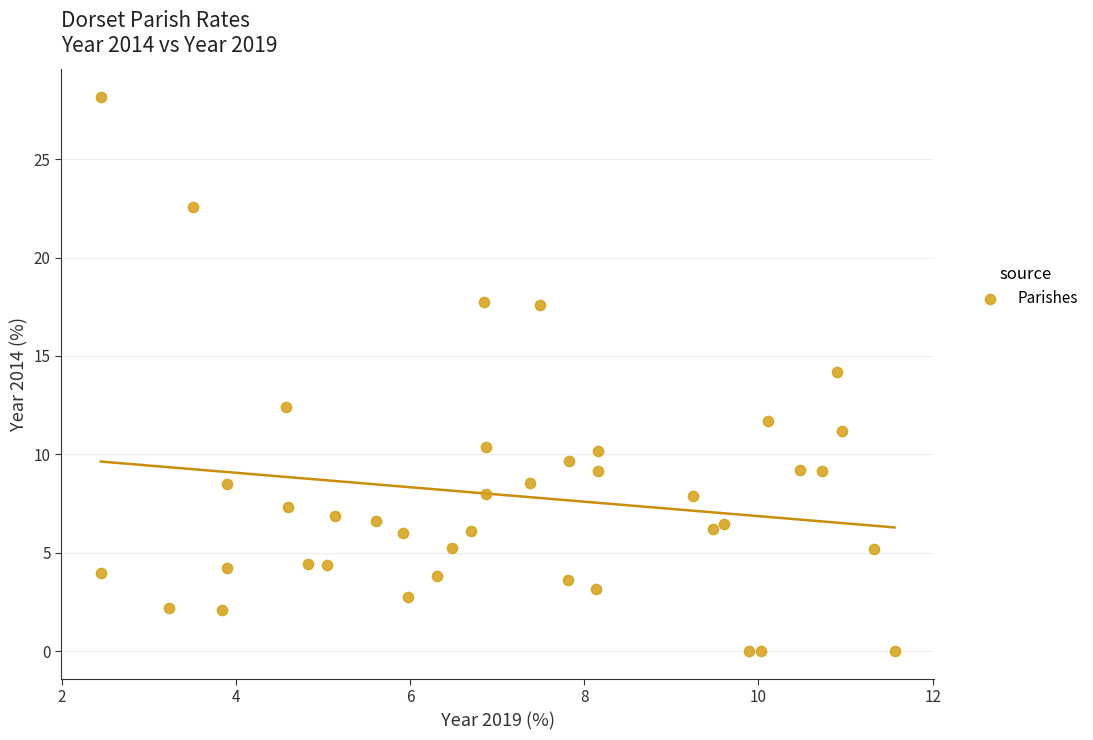

What is the range of Y values (max minus min)?

28.2